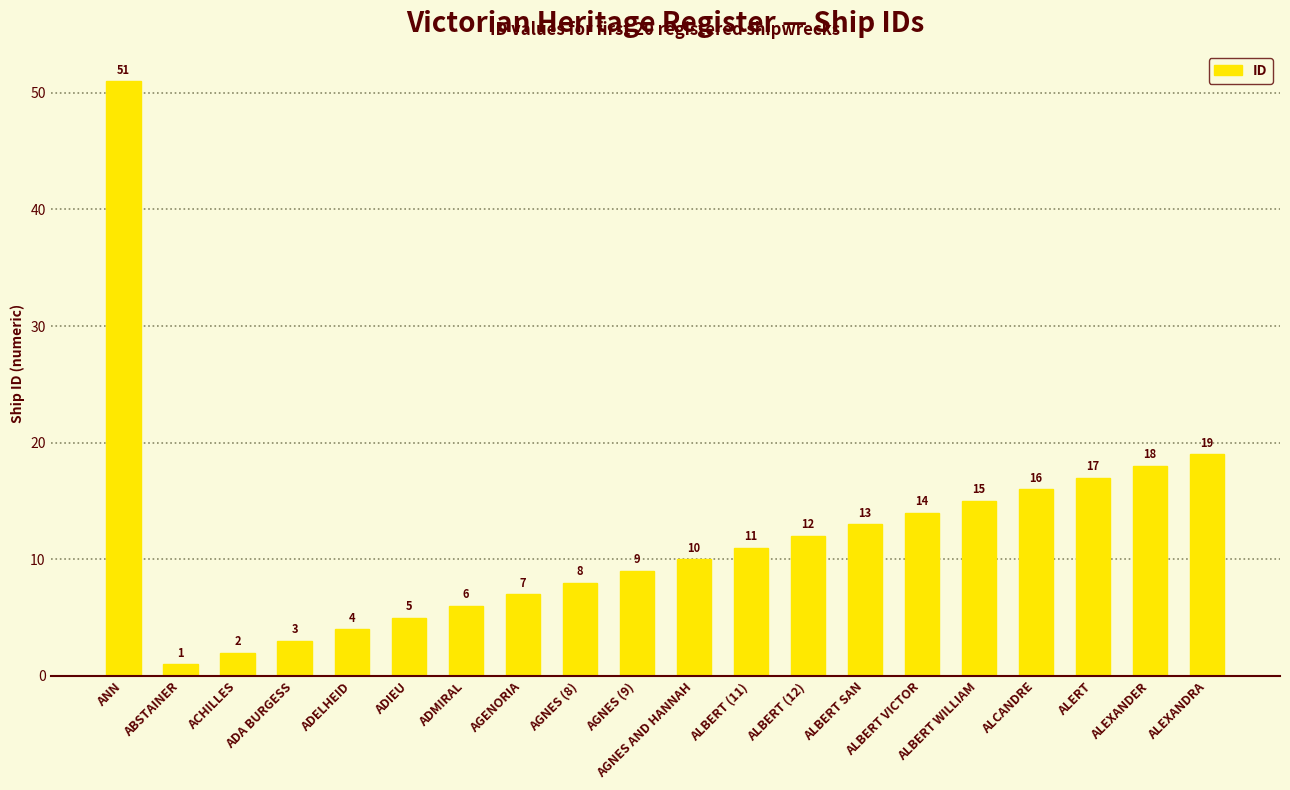

Which category has the lowest value across all series?

ABSTAINER